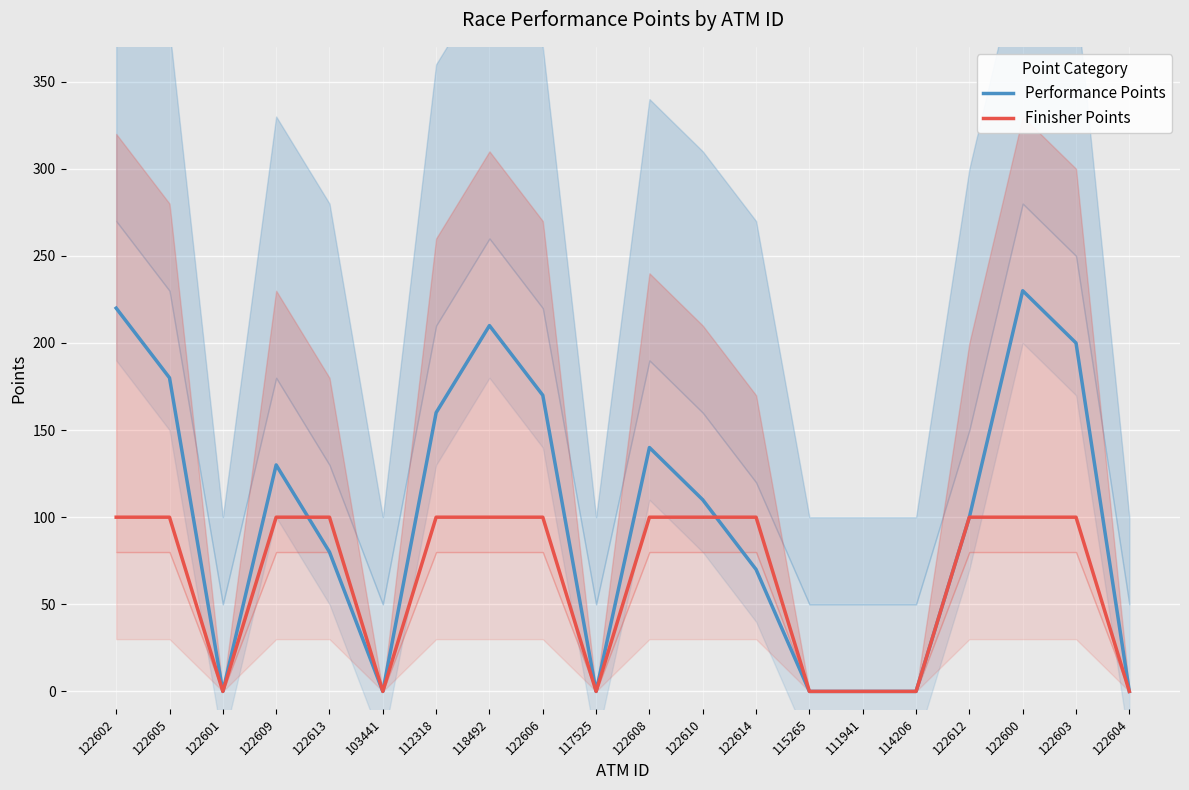

Count the Finisher Points values in the range 0 to 100.

20